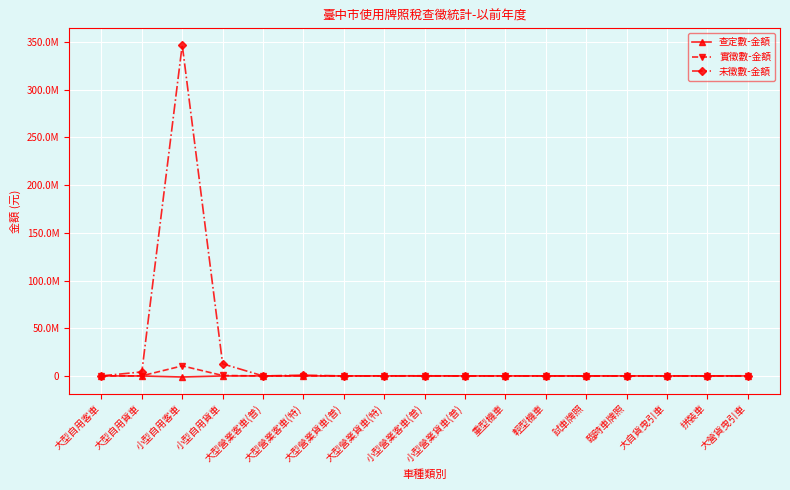

Is the value of 實徵數-金額 at 小型營業貨車(普) greater than the value of 未徵數-金額 at 輕型機車?

Yes